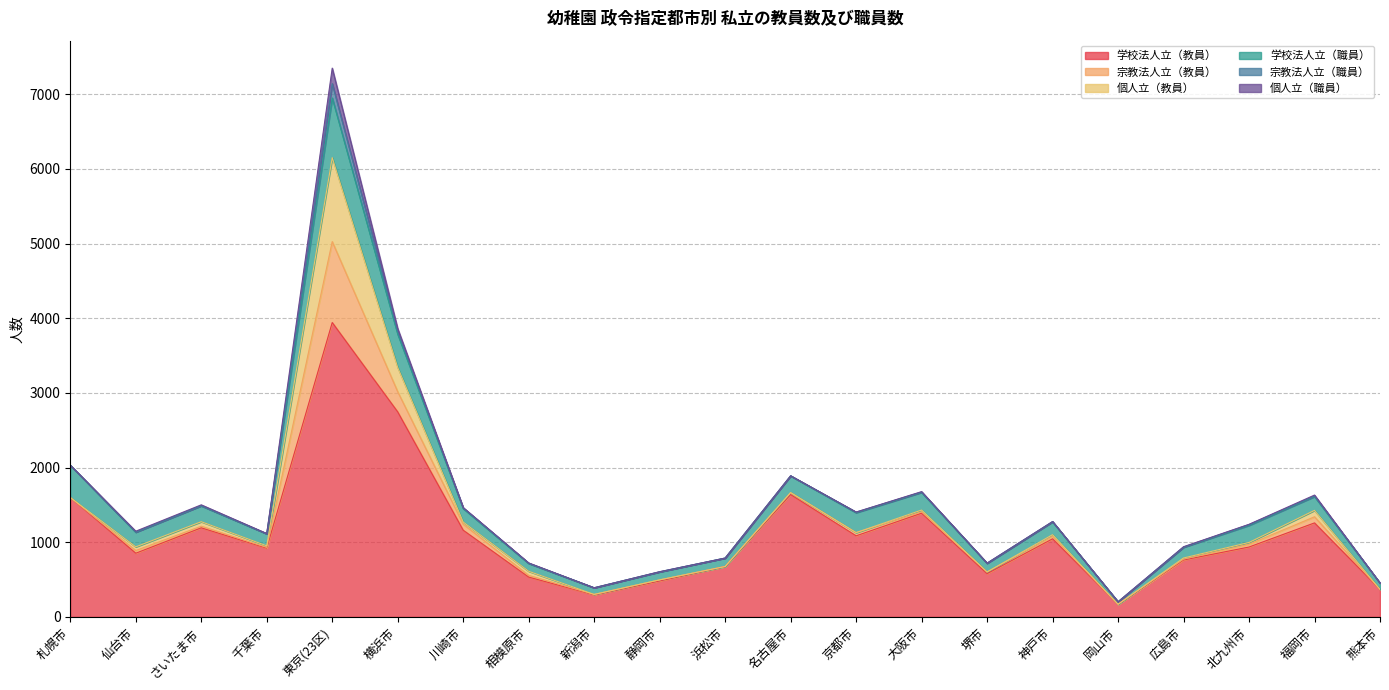

Reading right to left, extract all data points from this chart.

学校法人立（教員）: 熊本市=368	福岡市=1259	北九州市=936	広島市=762	岡山市=169	神戸市=1046	堺市=579	大阪市=1389	京都市=1086	名古屋市=1638	浜松市=675	静岡市=482	新潟市=295	相模原市=533	川崎市=1161	横浜市=2746	東京(23区)=3943	千葉市=921	さいたま市=1193	仙台市=853	札幌市=1600
宗教法人立（教員）: 熊本市=0	福岡市=82	北九州市=37	広島市=12	岡山市=0	神戸市=34	堺市=23	大阪市=19	京都市=43	名古屋市=27	浜松市=0	静岡市=14	新潟市=6	相模原市=23	川崎市=81	横浜市=270	東京(23区)=1084	千葉市=10	さいたま市=22	仙台市=36	札幌市=0
個人立（教員）: 熊本市=0	福岡市=86	北九州市=24	広島市=15	岡山市=0	神戸市=21	堺市=0	大阪市=23	京都市=0	名古屋市=0	浜松市=0	静岡市=0	新潟市=0	相模原市=55	川崎市=29	横浜市=325	東京(23区)=1125	千葉市=21	さいたま市=60	仙台市=49	札幌市=0
学校法人立（職員）: 熊本市=85	福岡市=185	北九州市=229	広島市=143	岡山市=33	神戸市=172	堺市=115	大阪市=237	京都市=267	名古屋市=223	浜松市=113	静岡市=106	新潟市=89	相模原市=105	川崎市=180	横浜市=446	東京(23区)=799	千葉市=161	さいたま市=213	仙台市=196	札幌市=431
宗教法人立（職員）: 熊本市=0	福岡市=8	北九州市=11	広島市=4	岡山市=0	神戸市=4	堺市=3	大阪市=5	京都市=8	名古屋市=2	浜松市=0	静岡市=3	新潟市=0	相模原市=3	川崎市=9	横浜市=39	東京(23区)=192	千葉市=0	さいたま市=2	仙台市=3	札幌市=0
個人立（職員）: 熊本市=0	福岡市=12	北九州市=3	広島市=4	岡山市=0	神戸市=0	堺市=0	大阪市=5	京都市=0	名古屋市=0	浜松市=0	静岡市=0	新潟市=0	相模原市=4	川崎市=4	横浜市=36	東京(23区)=208	千葉市=4	さいたま市=11	仙台市=11	札幌市=0